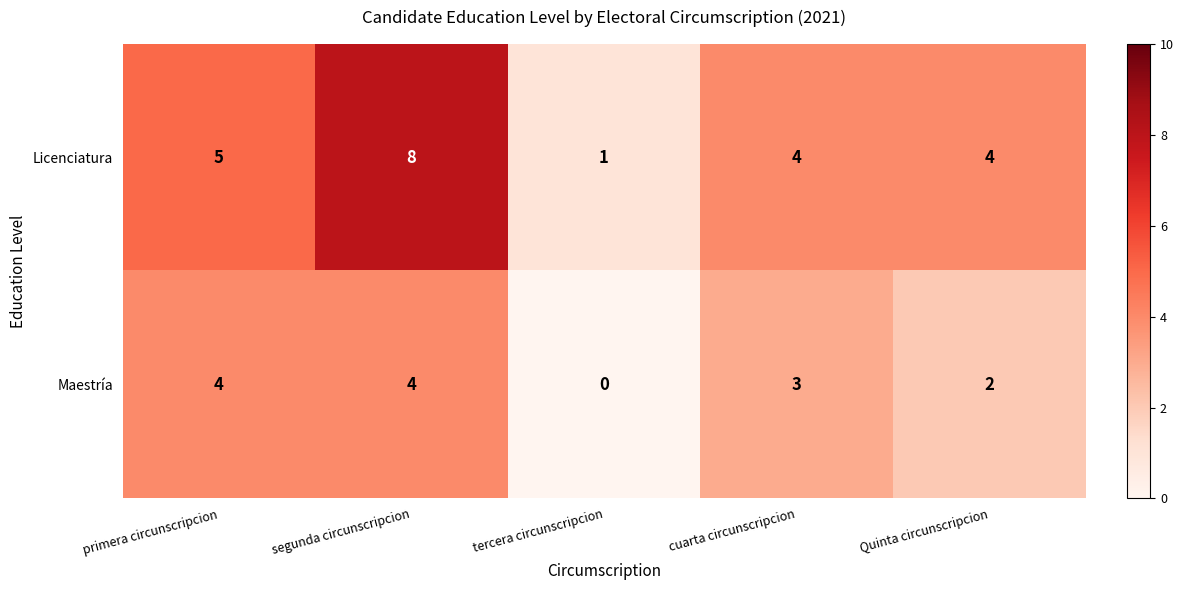

What is the difference between the maximum and minimum values in the Maestría series?

4